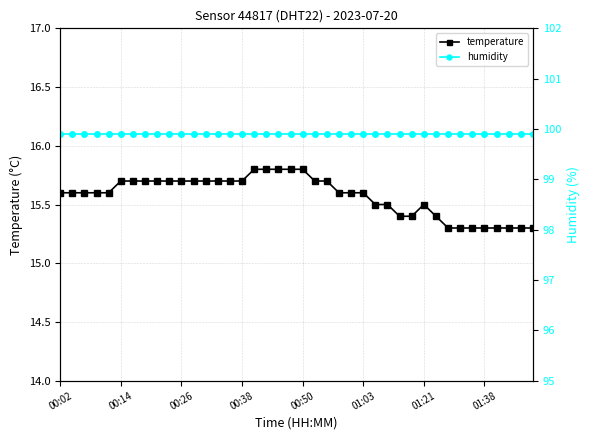

At 36, list the series in order from largest to smallest.

humidity, temperature